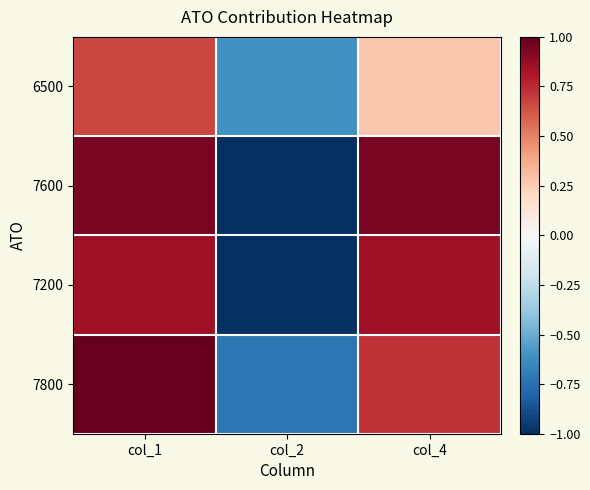

Between col_1 and col_4, which series saw the biggest shift?

6500